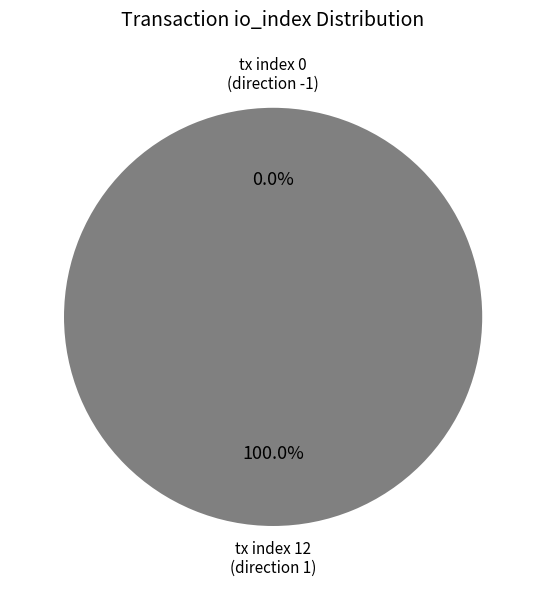

The tx index 0 (direction -1) slice represents 0% of the pie. True or false?

True